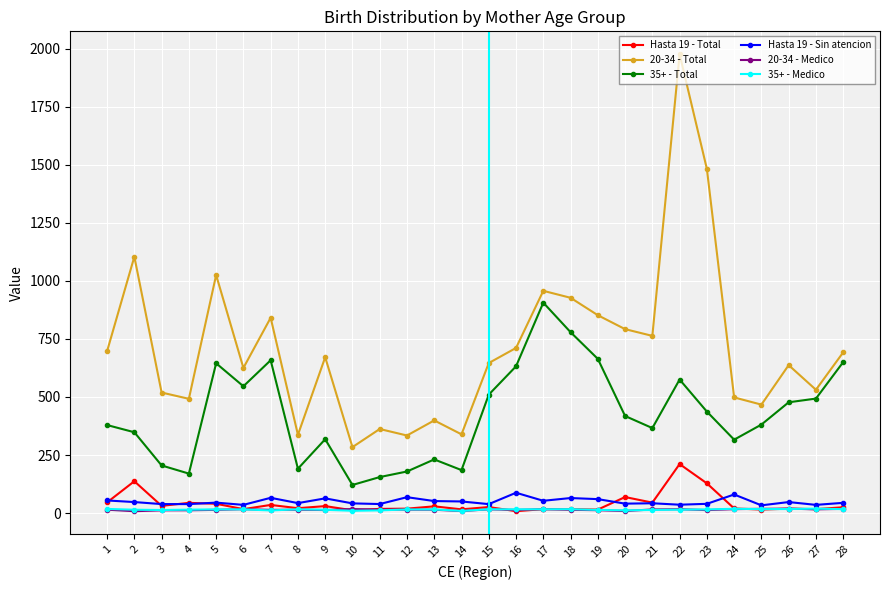

How many lines are shown in the chart?

6